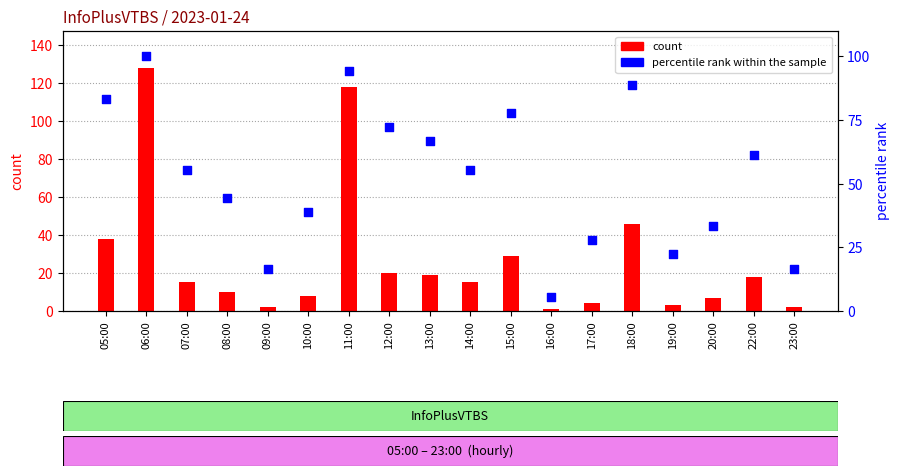

Which series reaches the minimum Y coordinate?

count